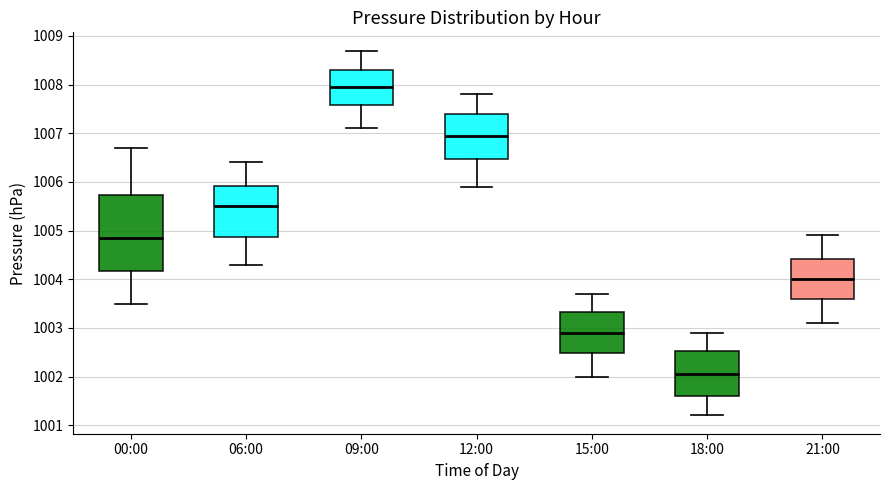

Which box's median line is the highest?

09:00